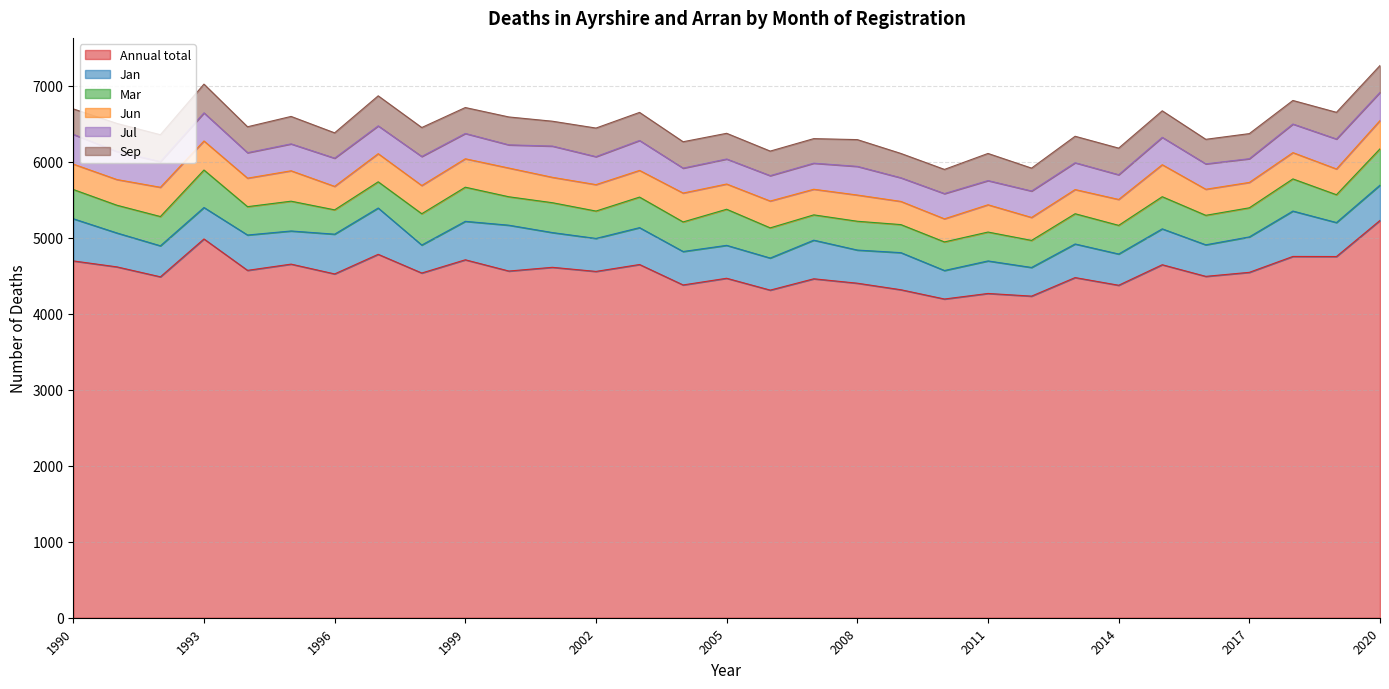

What is the difference between the maximum and minimum values in the Jun series?

119